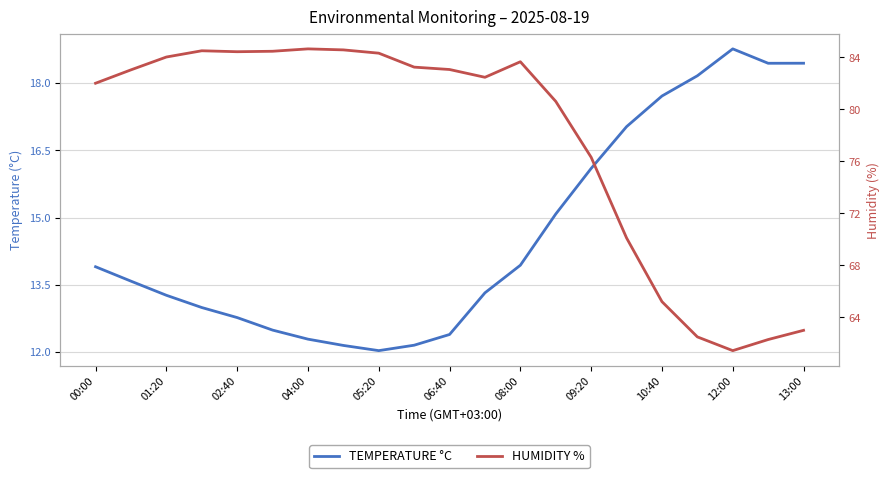

What is the spread (max minus min) of values at 10:40?

47.5